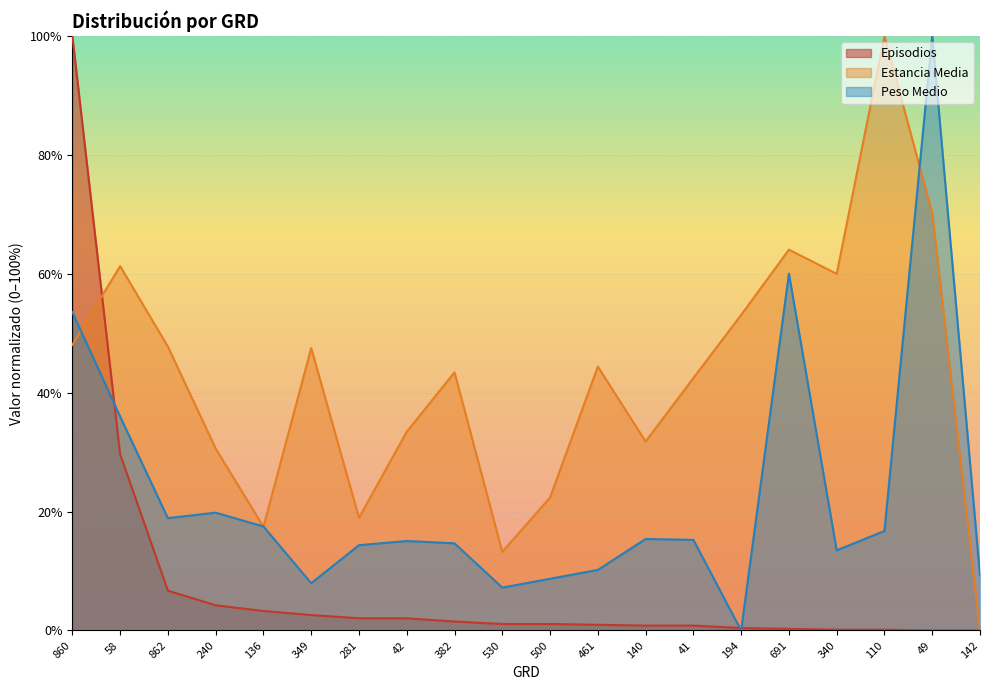

How many intersections are there between Peso Medio and Episodios?

3